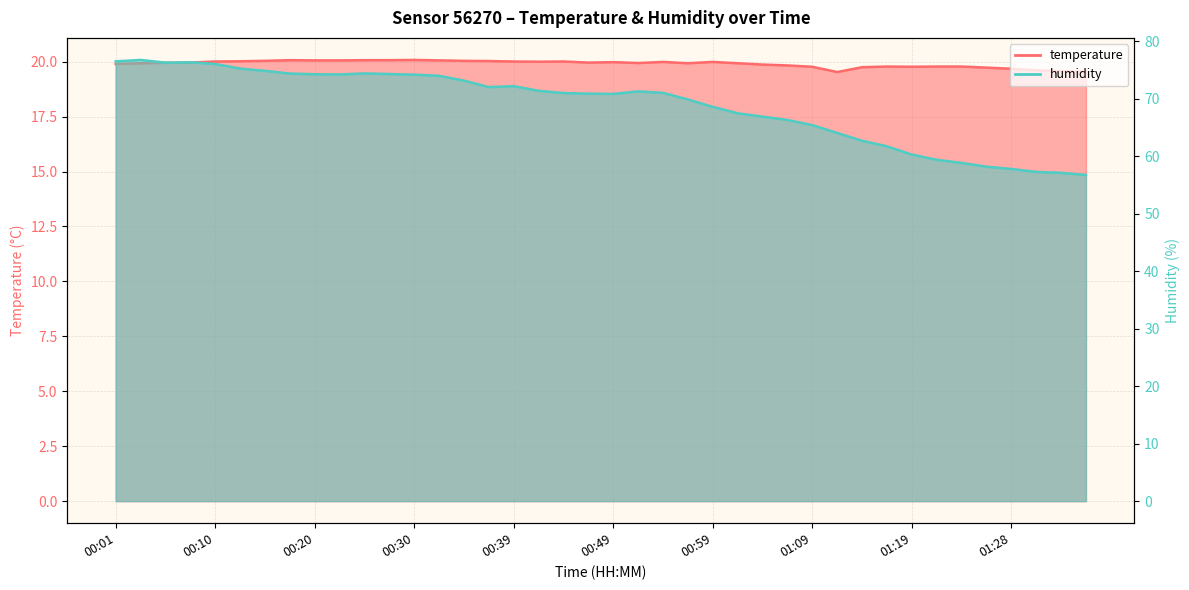

Which series has the largest total across all categories?

humidity